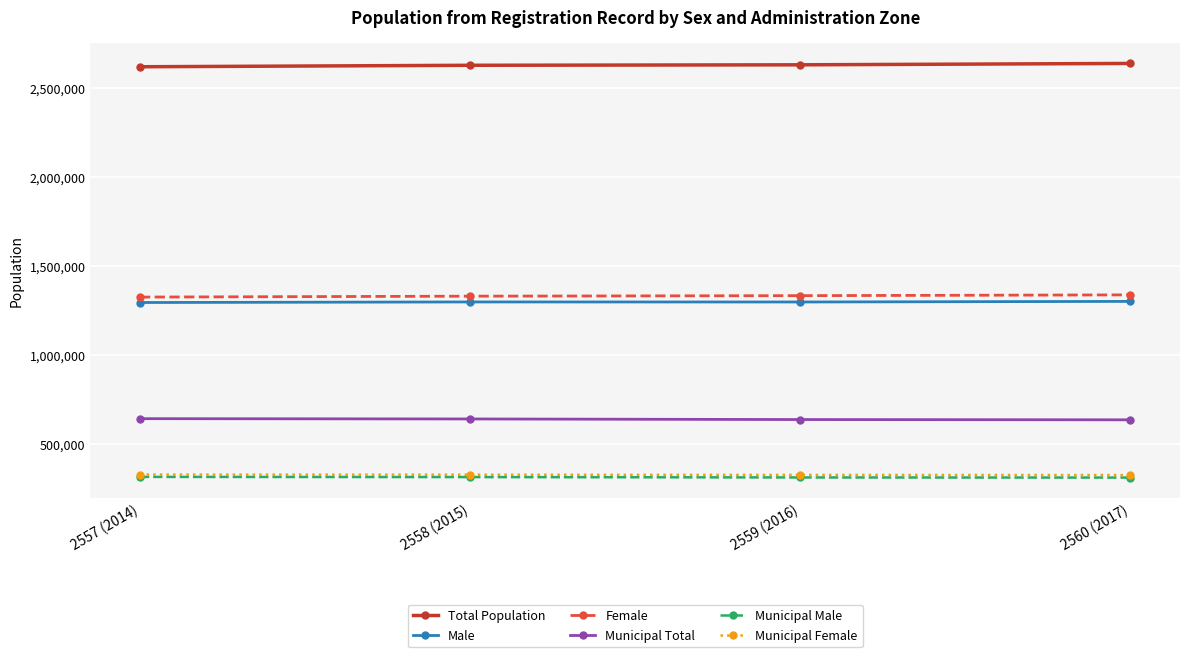

What is the difference between the second highest and second lowest values in the Male series?

248